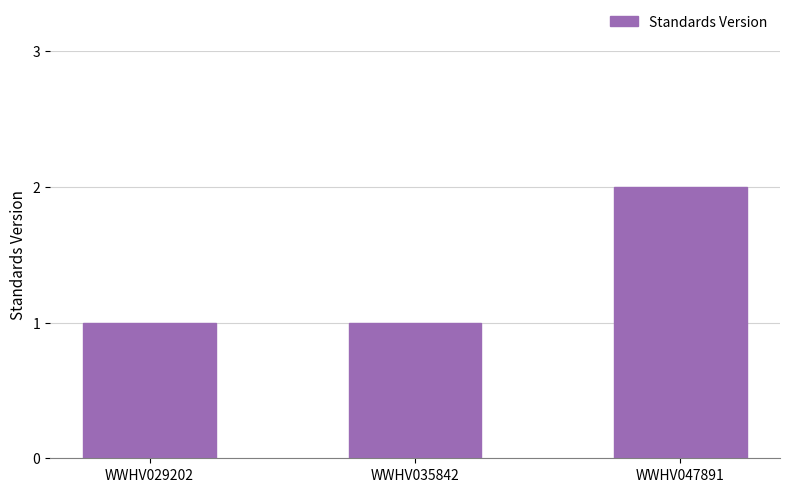

Approximately how many times larger is the value at WWHV029202 compared to WWHV047891?

0.5